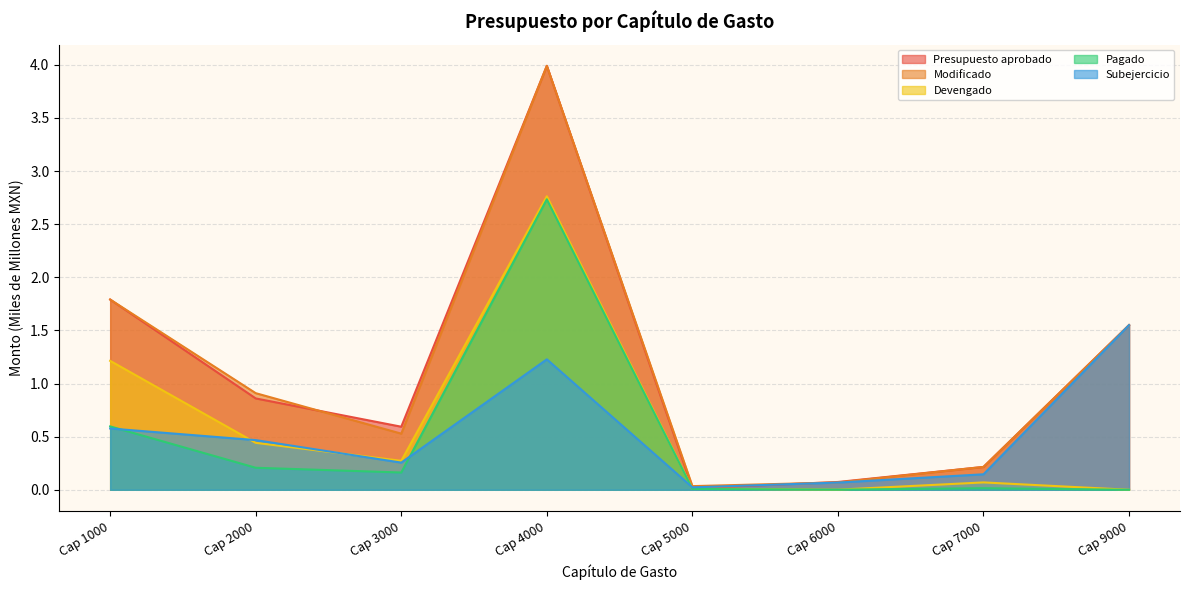

At which label is Modificado closest to 2?

Cap 1000